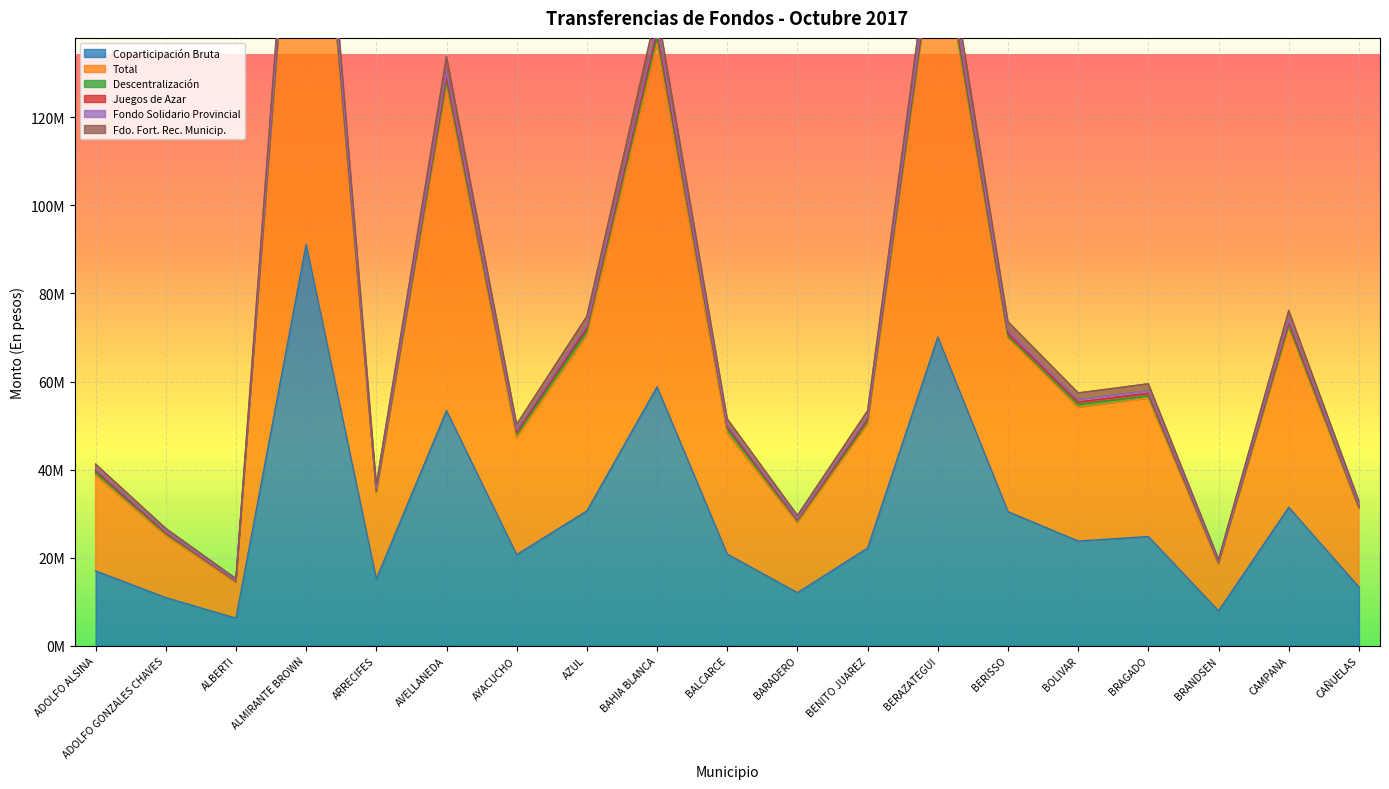

True or false: Fdo. Fort. Rec. Municip. and Juegos de Azar cross at least once.

False